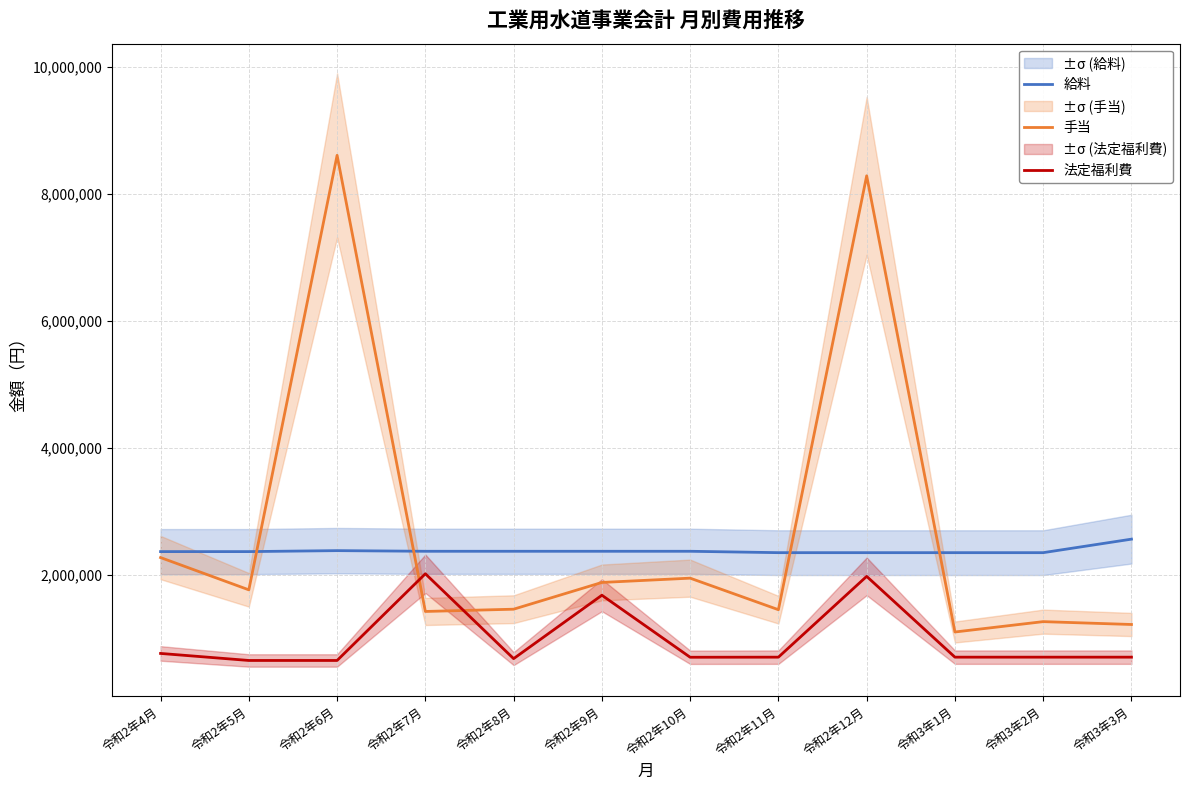

Where do 手当 and 法定福利費 first cross each other?

令和2年6月 and 令和2年7月